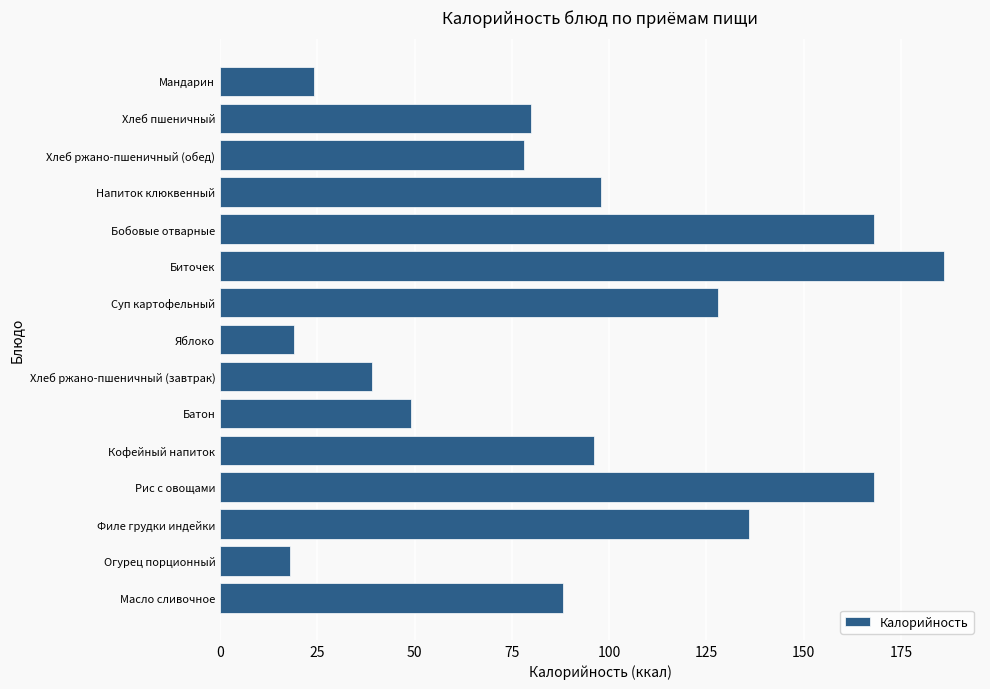

Reading top to bottom, what are all the values shown in this chart?

24	80	78	98	168	186	128	19	39	49	96	168	136	18	88